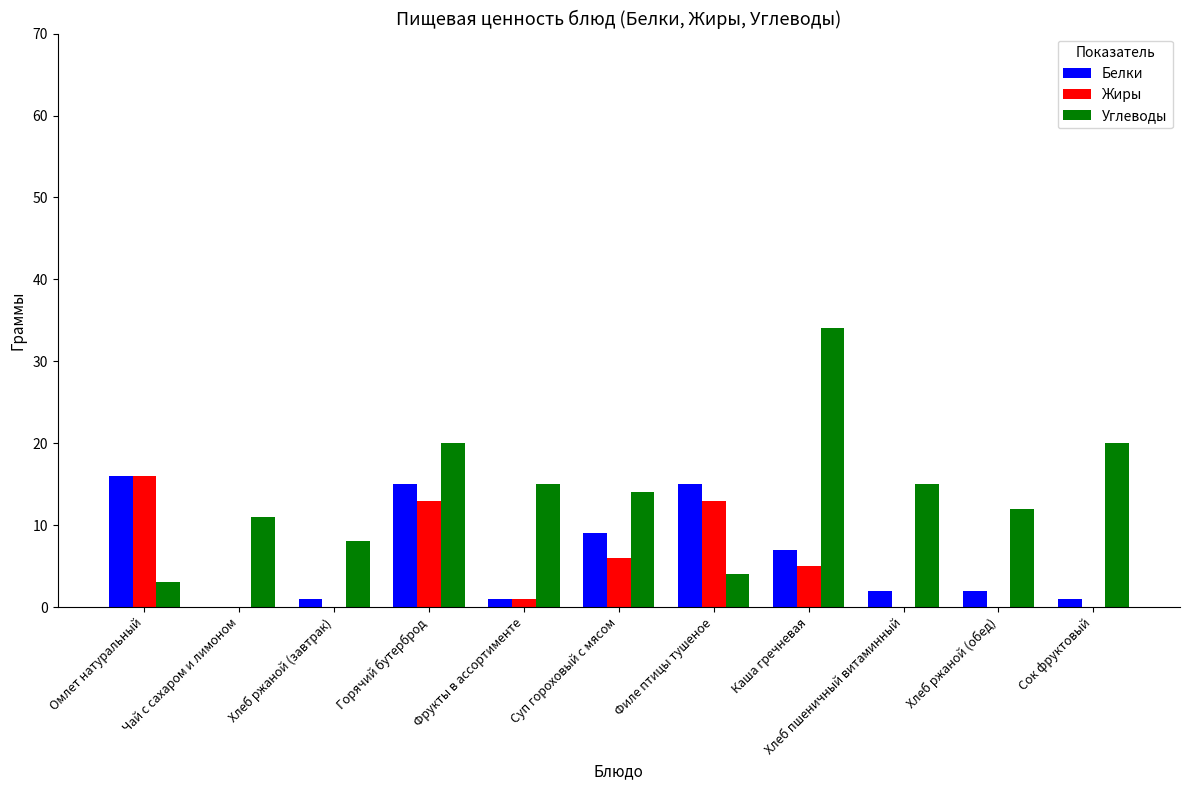

How many values in Белки are above zero?

10